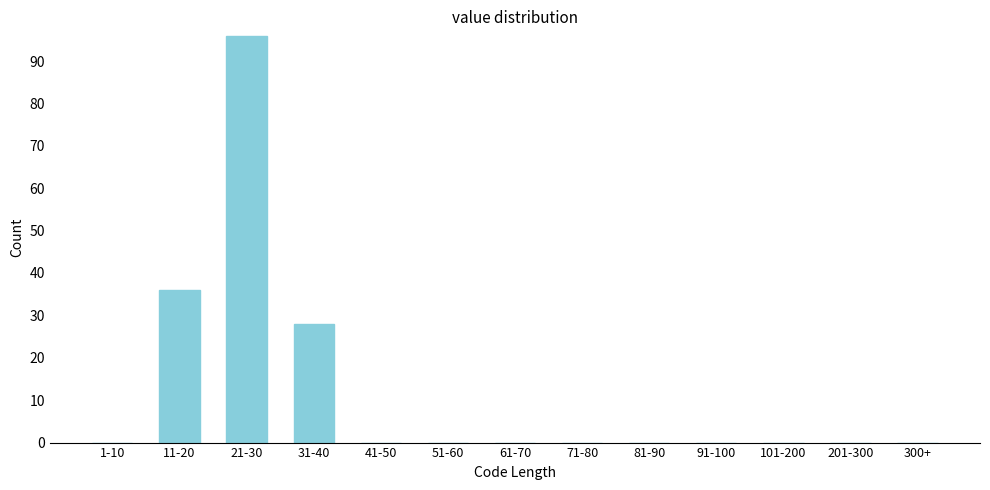

Reading left to right, what are all the values shown in this chart?

1-10=0	11-20=36	21-30=96	31-40=28	41-50=0	51-60=0	61-70=0	71-80=0	81-90=0	91-100=0	101-200=0	201-300=0	300+=0